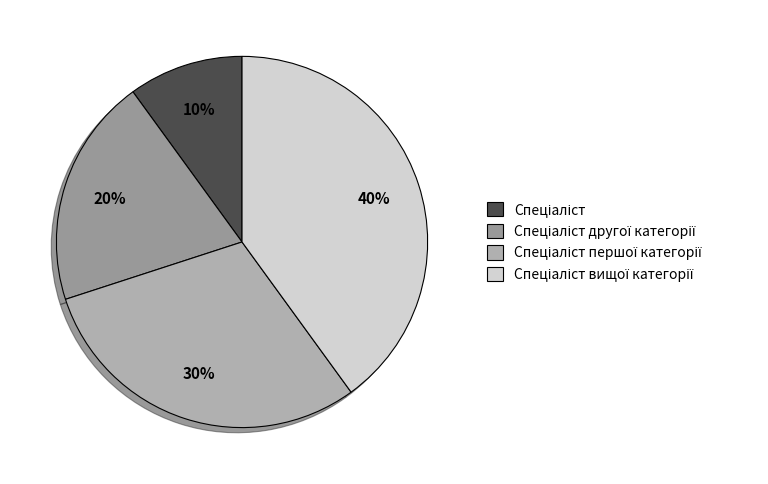

Which slice is the smallest?

Спеціаліст